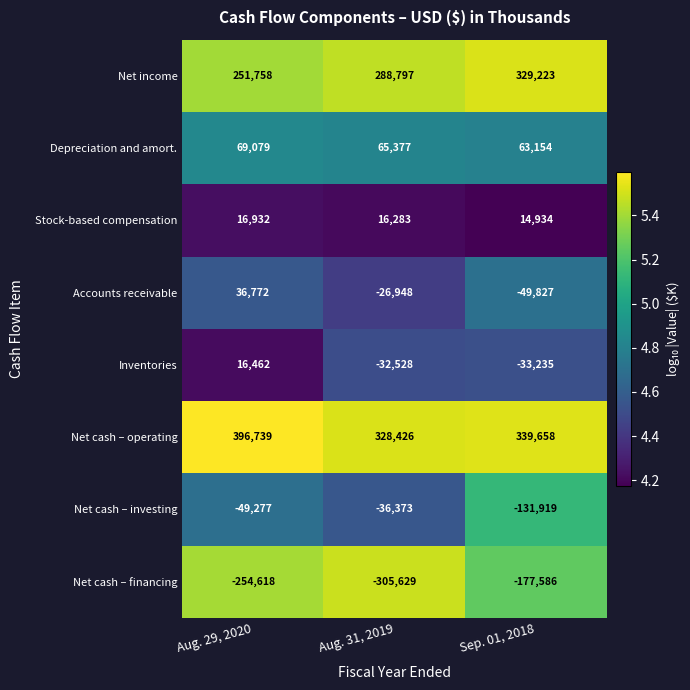

At which category is the sum across all series the highest?

Aug. 29, 2020